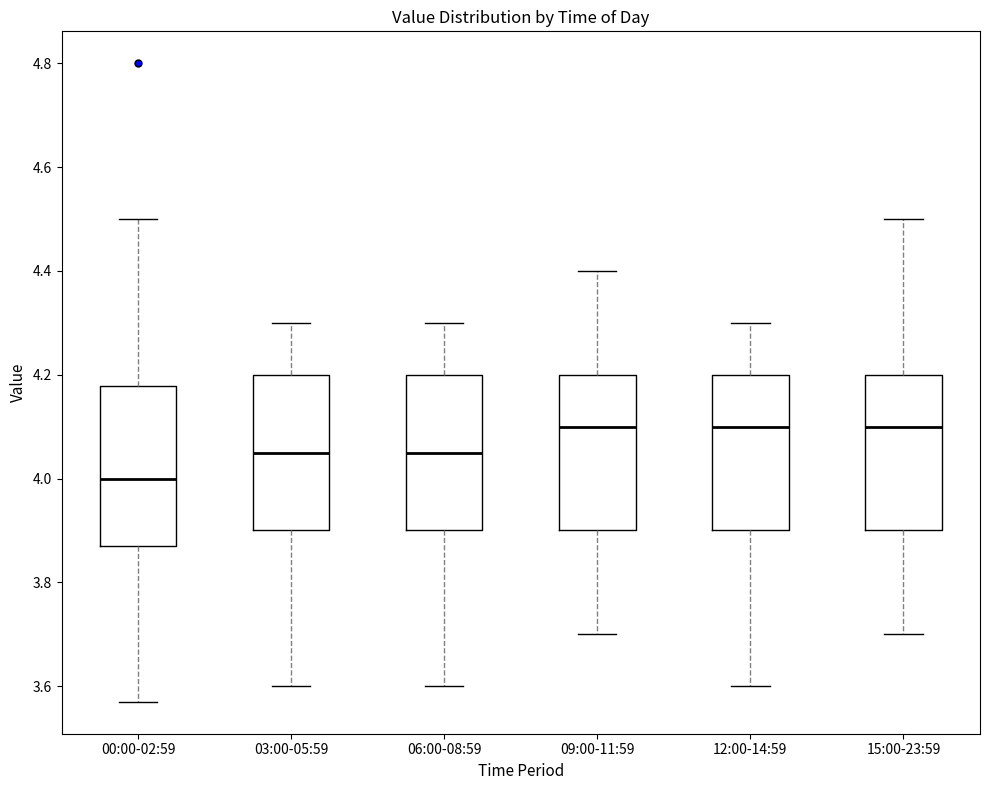

Reading left to right, read every box against the y-axis: the position of its median line, the range the box covers, and the ends of its whiskers. The values are not printed on the chart, so give them approximately, as read against the axis.

00:00-02:59: median 4.00, box 3.88 to 4.18, whiskers 3.58 to 4.50
03:00-05:59: median 4.06, box 3.90 to 4.20, whiskers 3.60 to 4.30
06:00-08:59: median 4.06, box 3.90 to 4.20, whiskers 3.60 to 4.30
09:00-11:59: median 4.10, box 3.90 to 4.20, whiskers 3.70 to 4.40
12:00-14:59: median 4.10, box 3.90 to 4.20, whiskers 3.60 to 4.30
15:00-23:59: median 4.10, box 3.90 to 4.20, whiskers 3.70 to 4.50